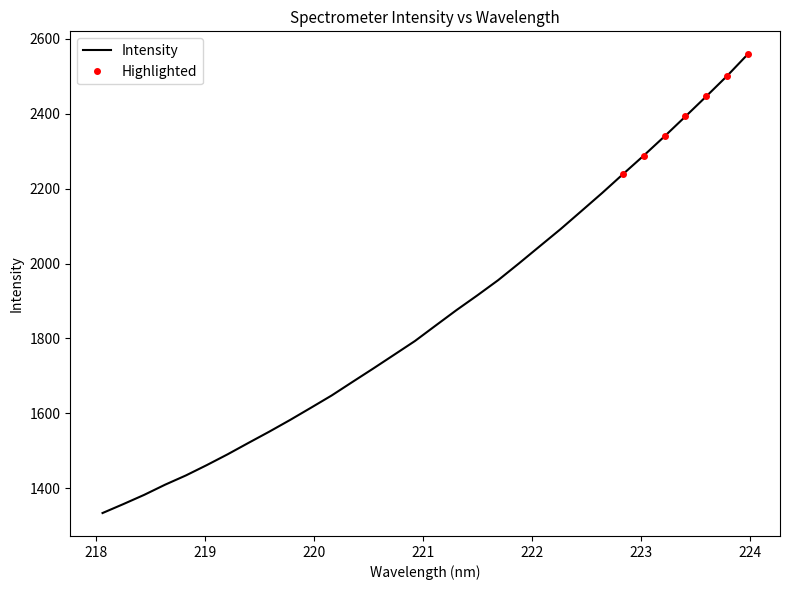

What is the lowest value of the Intensity series?

1333.3